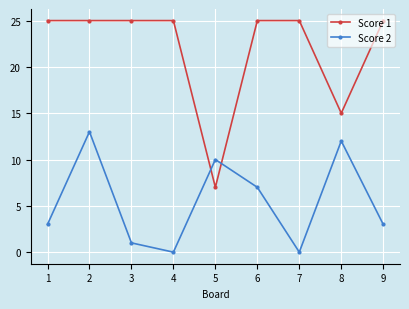

How many distinct data groups are displayed?

2